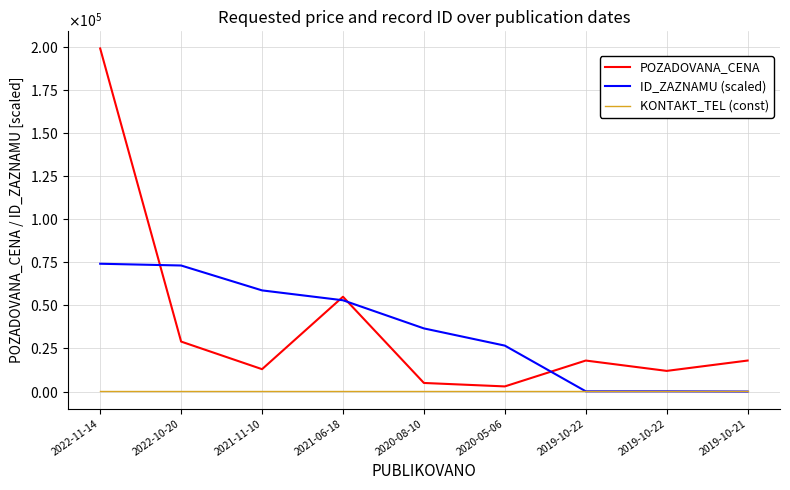

What is the average value of the KONTAKT_TEL (const) series?

50